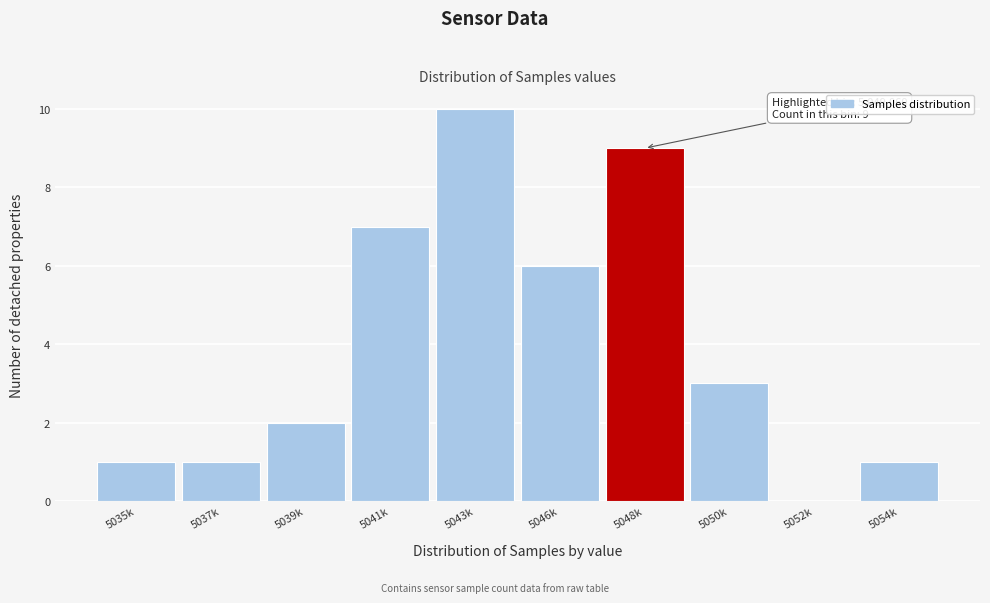

Reading right to left, what are all the values shown in this chart?

5054k=1	5052k=0	5050k=3	5048k=9	5046k=6	5043k=10	5041k=7	5039k=2	5037k=1	5035k=1